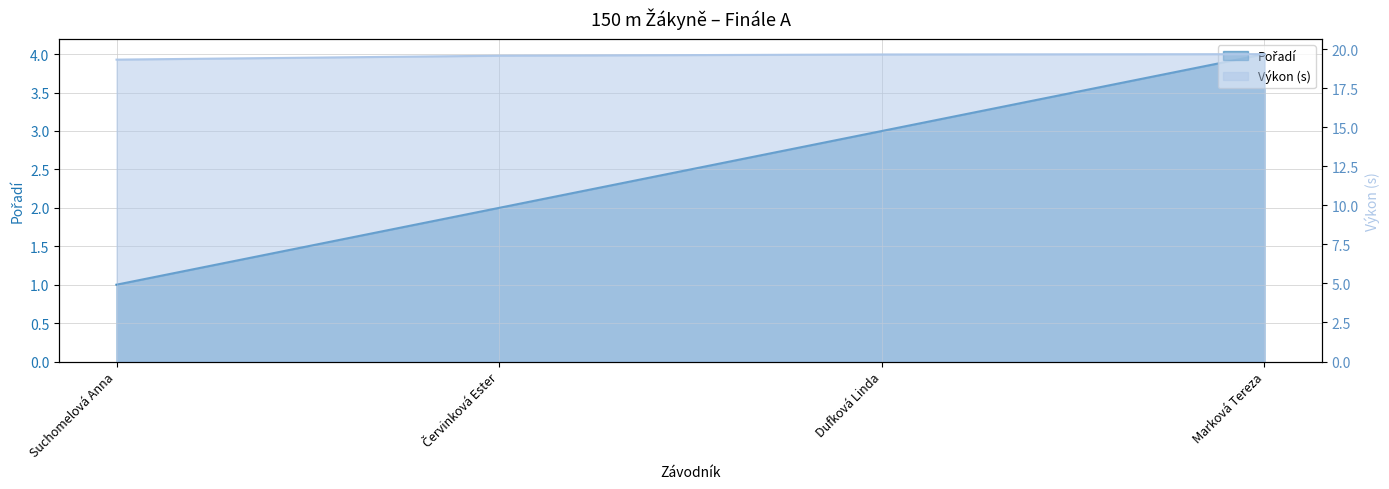

Which category has the highest value in the Pořadí series?

Marková Tereza